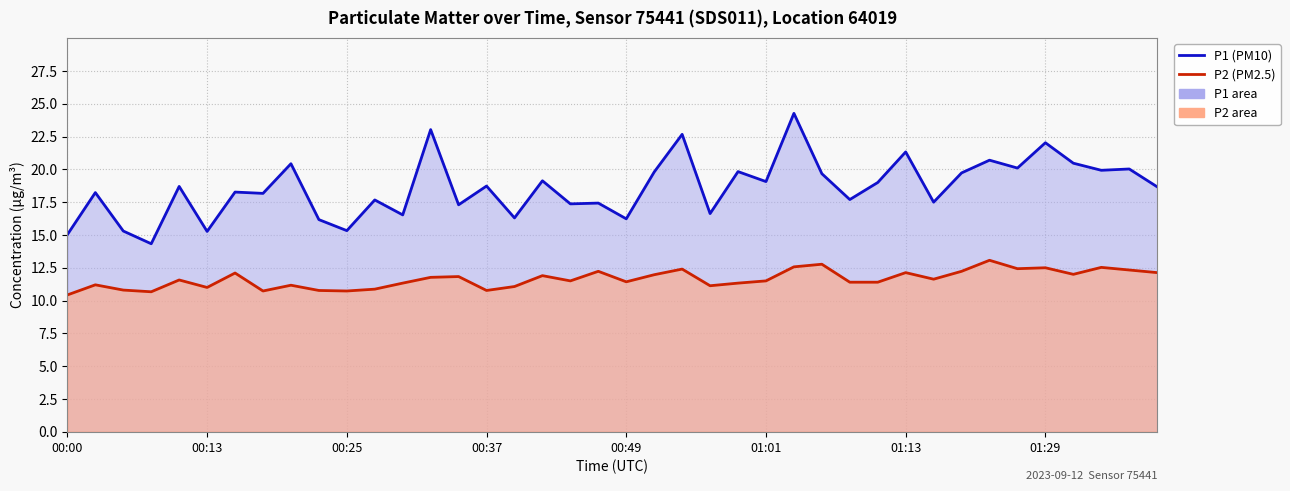

What are all the series names shown in the legend?

P1 (PM10), P2 (PM2.5)